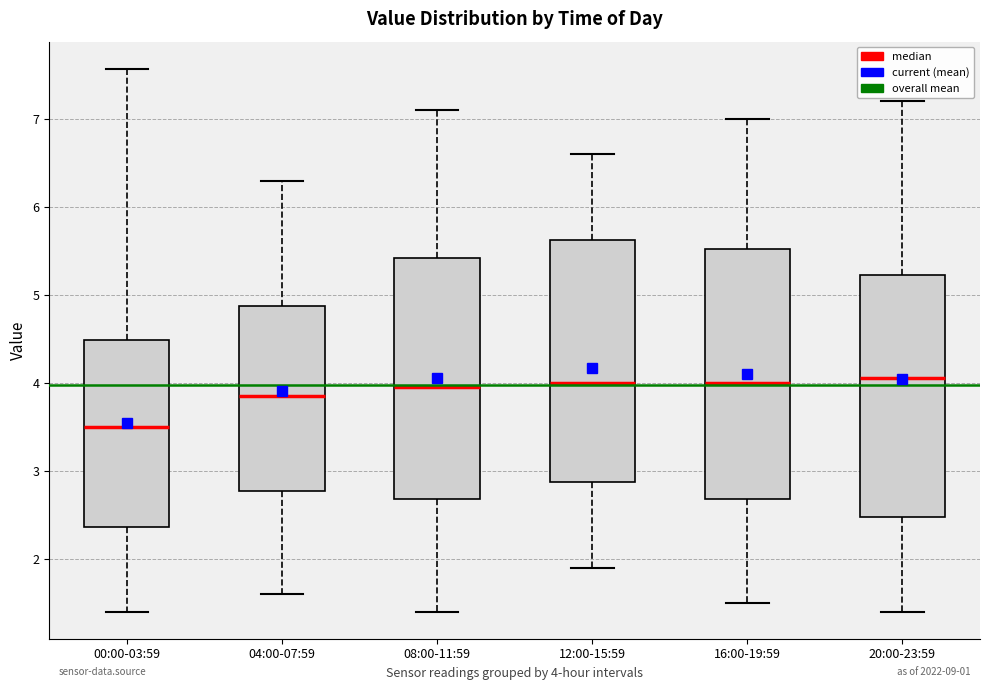

Where is the upper edge of the box for 20:00-23:59 on the y-axis? The values are not printed on the chart, so give them approximately, as read against the axis.

5.2